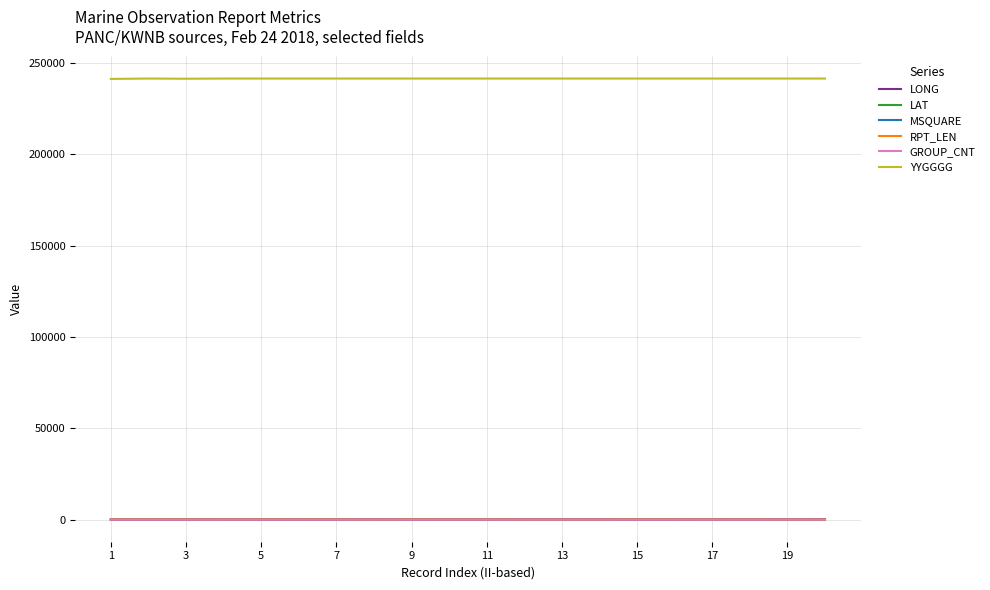

True or false: RPT_LEN and LAT cross at least once.

False